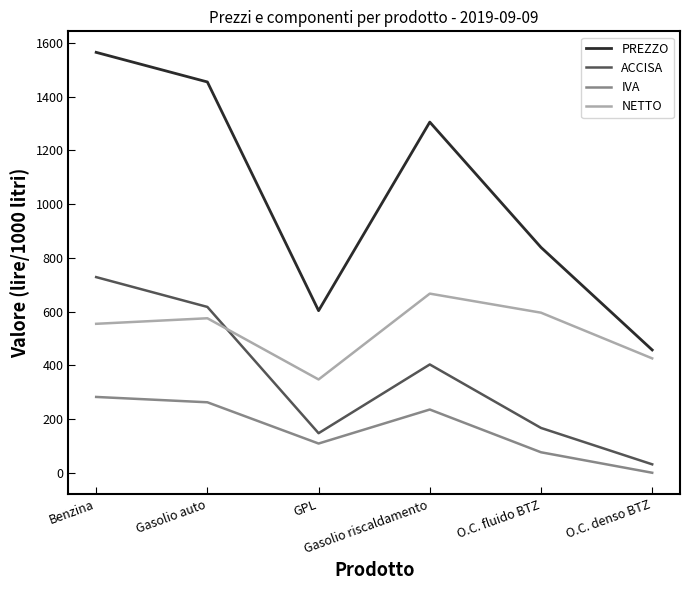

At which category does PREZZO reach its first local valley?

GPL